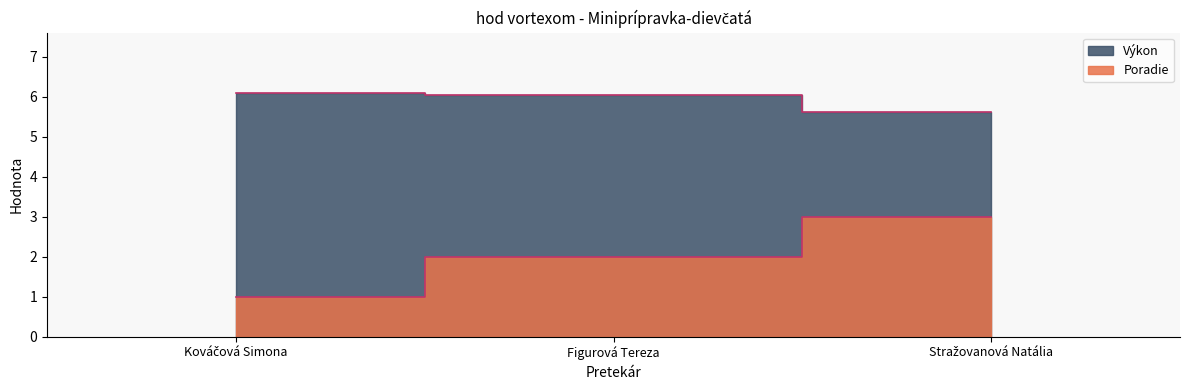

Which series has the largest total across all categories?

Výkon